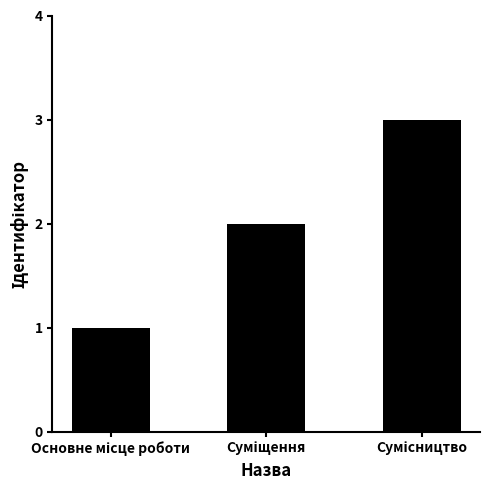

What is the greatest value displayed?

3